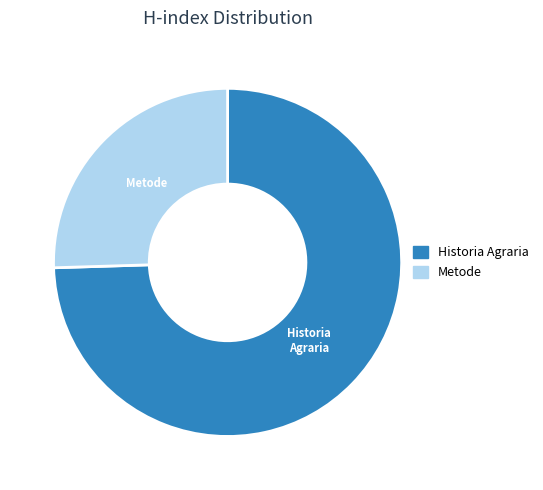

Combined, do Historia Agraria and Metode account for over 50%?

Yes